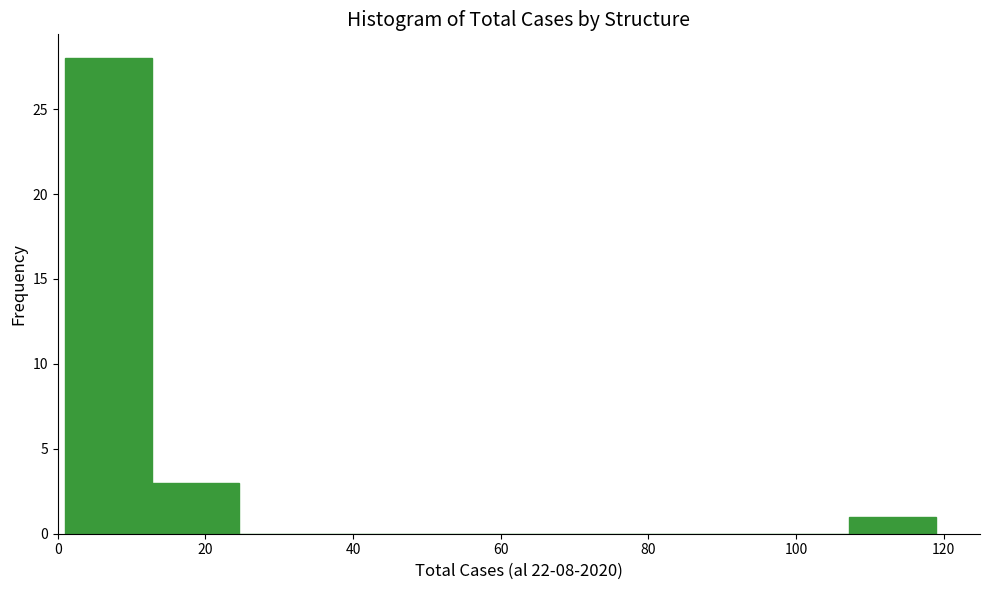

What is the height of the bar covering 1.0 to 12.8 on the x-axis? Neither the bar edges nor the heights are printed on the chart, so give them approximately, as read against the axes.

28